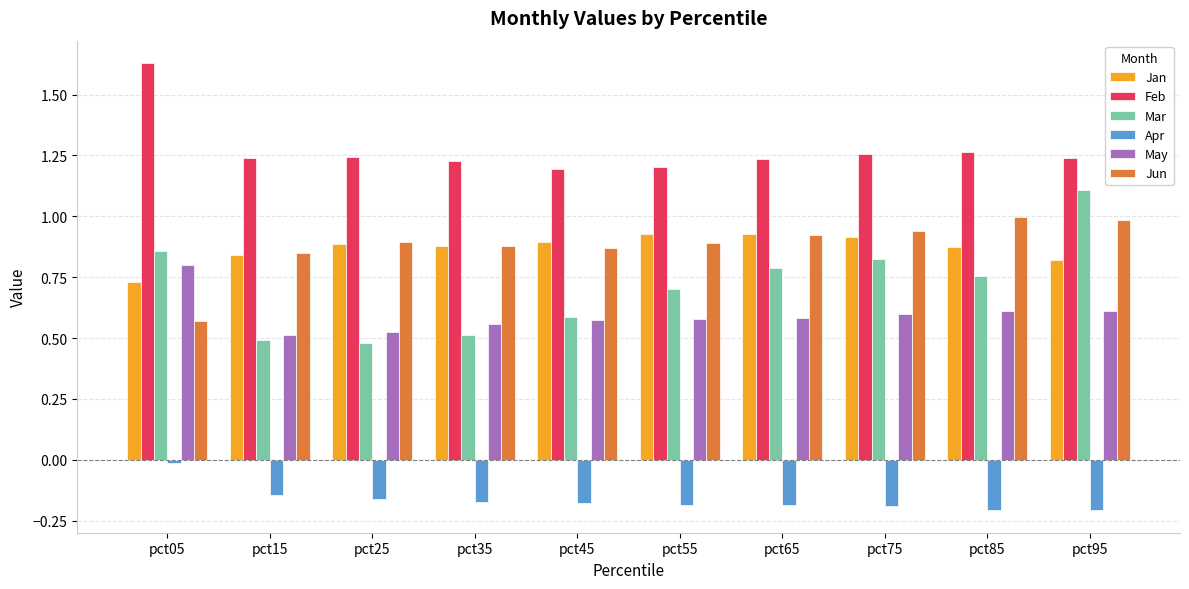

Rank the series by their maximum value, from highest to lowest.

Feb, Mar, Jun, Jan, May, Apr